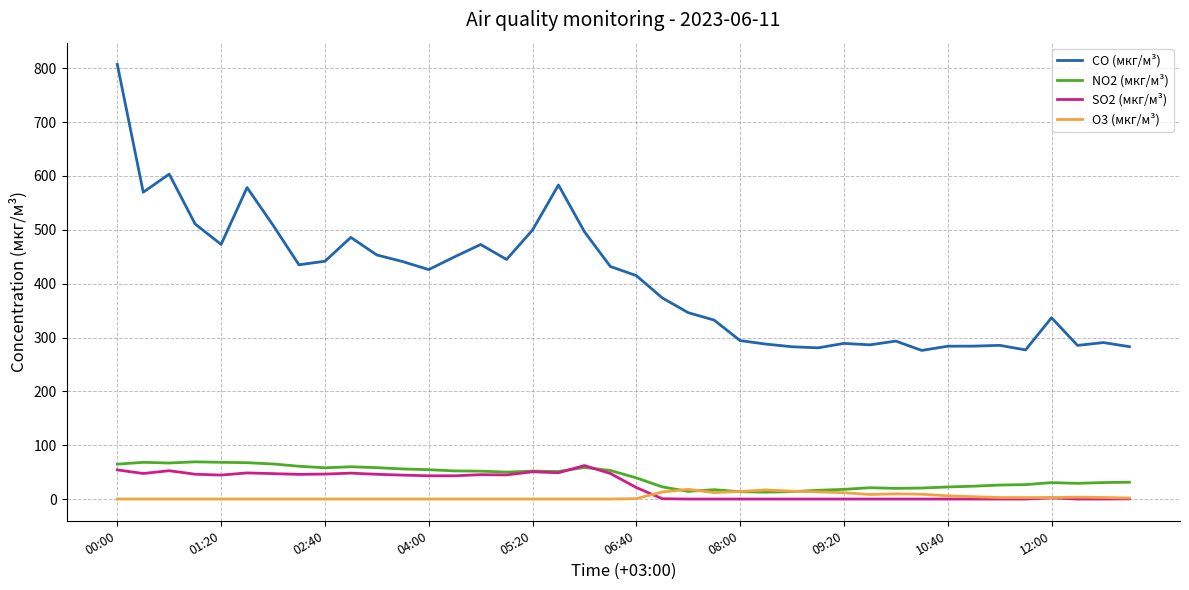

True or false: SO2 (мкг/м³) and CO (мкг/м³) intersect in this chart.

False